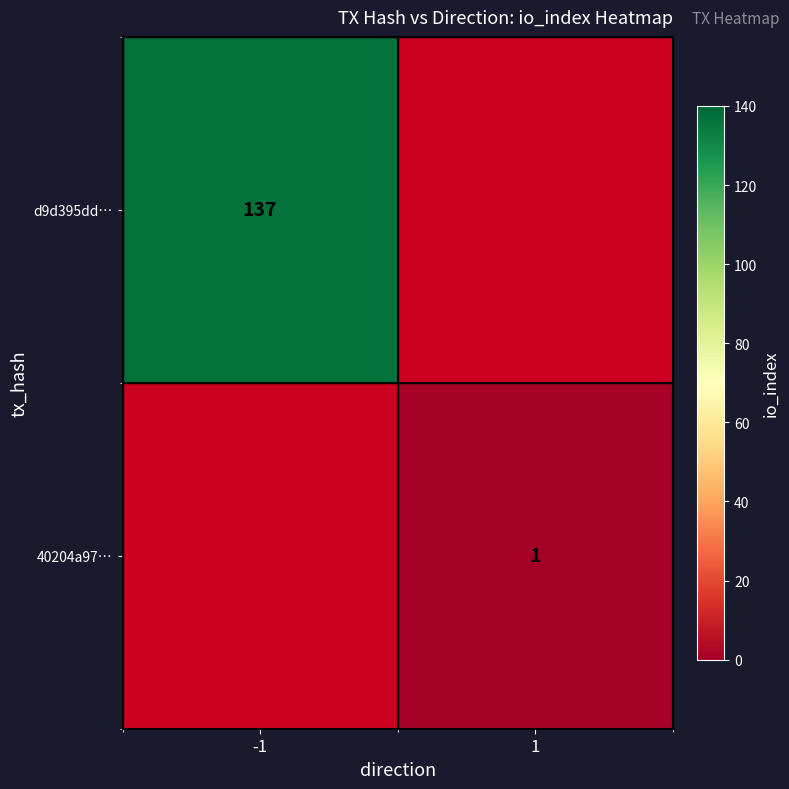

True or false: d9d395dd… has a value of 137 at -1.

True